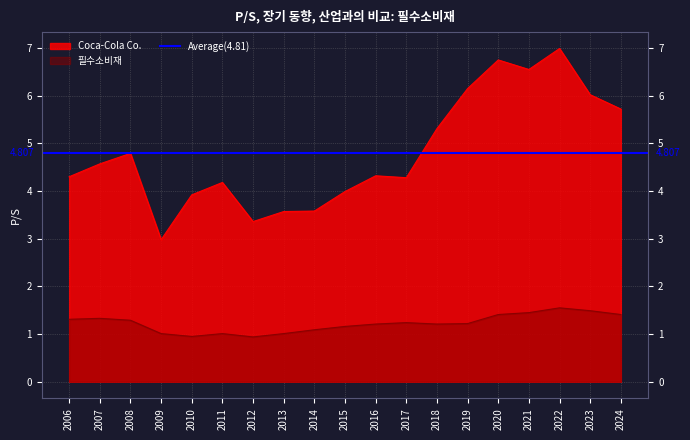

At which category does 필수소비재 reach its first local peak?

2007